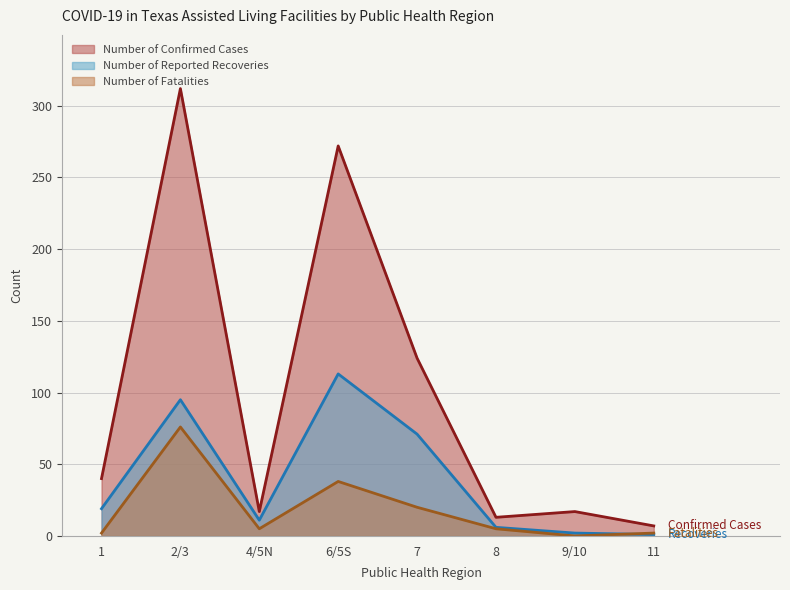

Reading left to right, list all the values displayed in this chart.

Number of Reported Recoveries: 19	95	11	113	71	6	2	1
Number of Confirmed Cases: 40	312	17	272	124	13	17	7
Number of Fatalities: 2	76	5	38	20	5	0	2